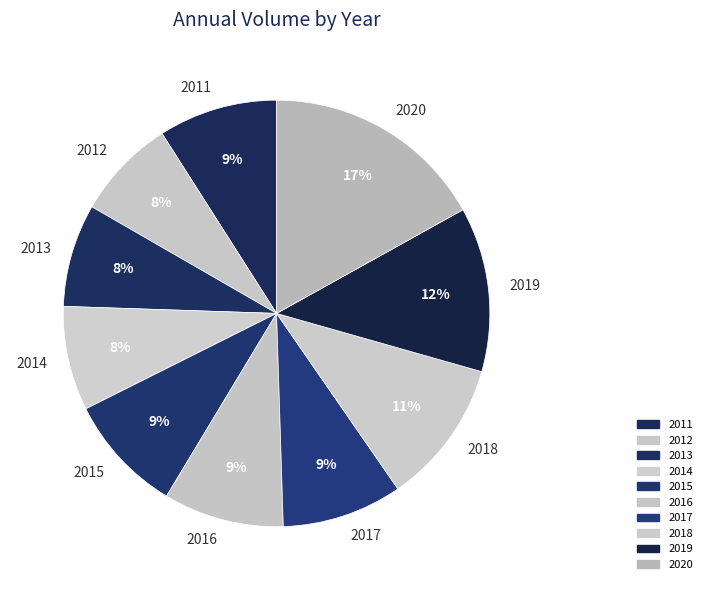

To the nearest percent, what percentage of the pie is 2012?

8%